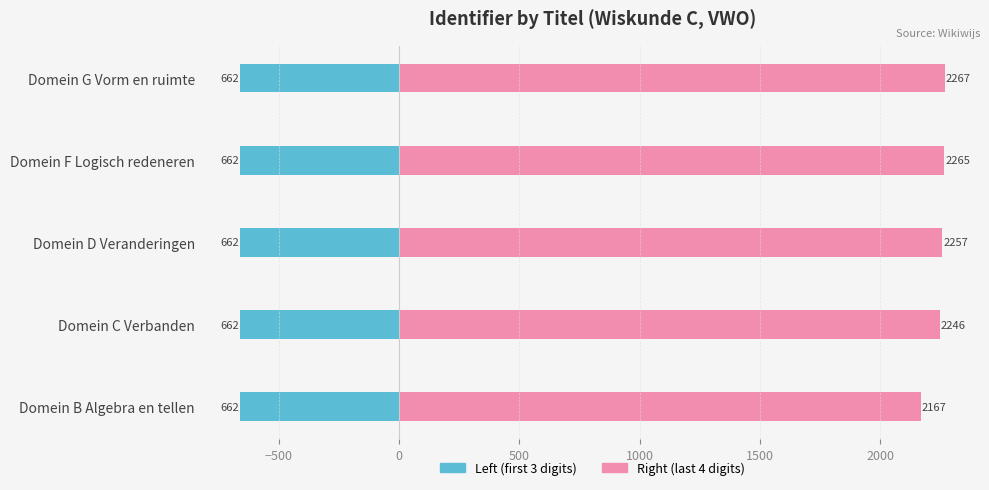

Rank the series at −1000 from lowest to highest value.

Left (first 3 digits), Right (last 4 digits)